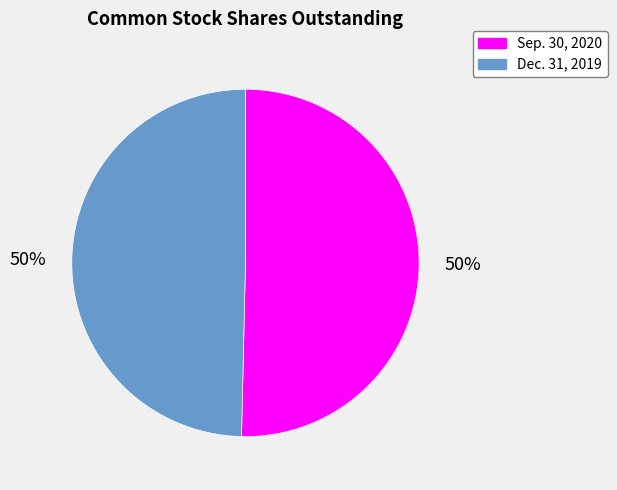

What is the ratio of the value at Sep. 30, 2020 to the value at Dec. 31, 2019?

1.0